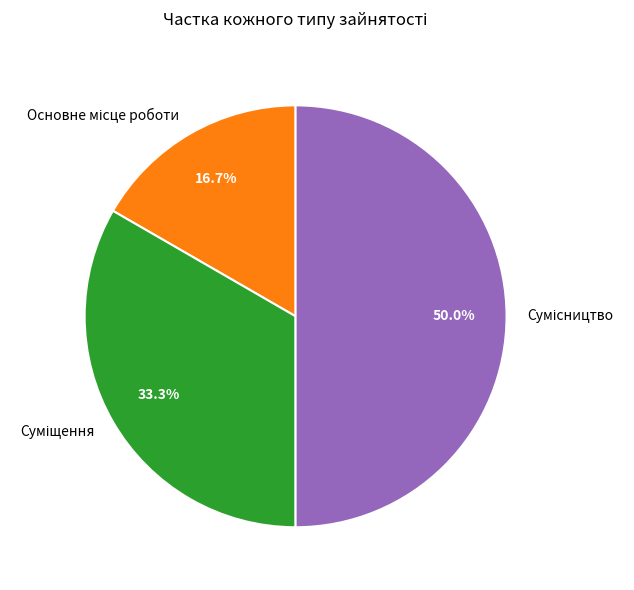

How many slices are in this pie chart?

3